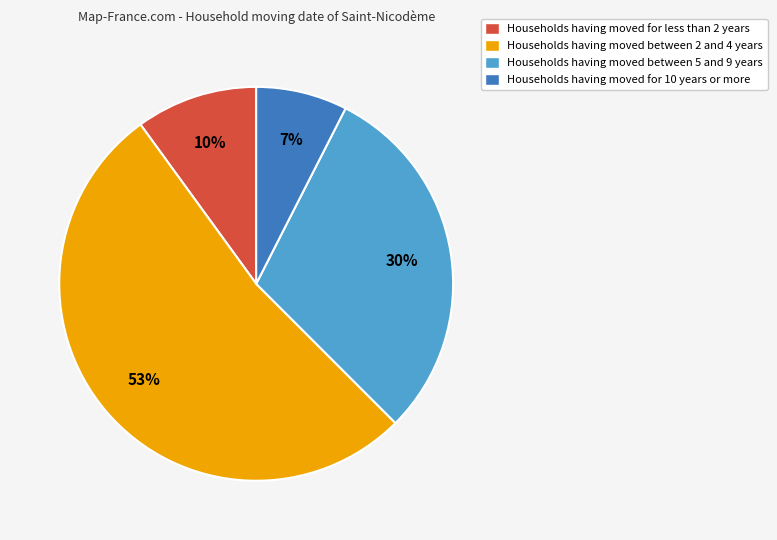

How many segments does this pie chart have?

4